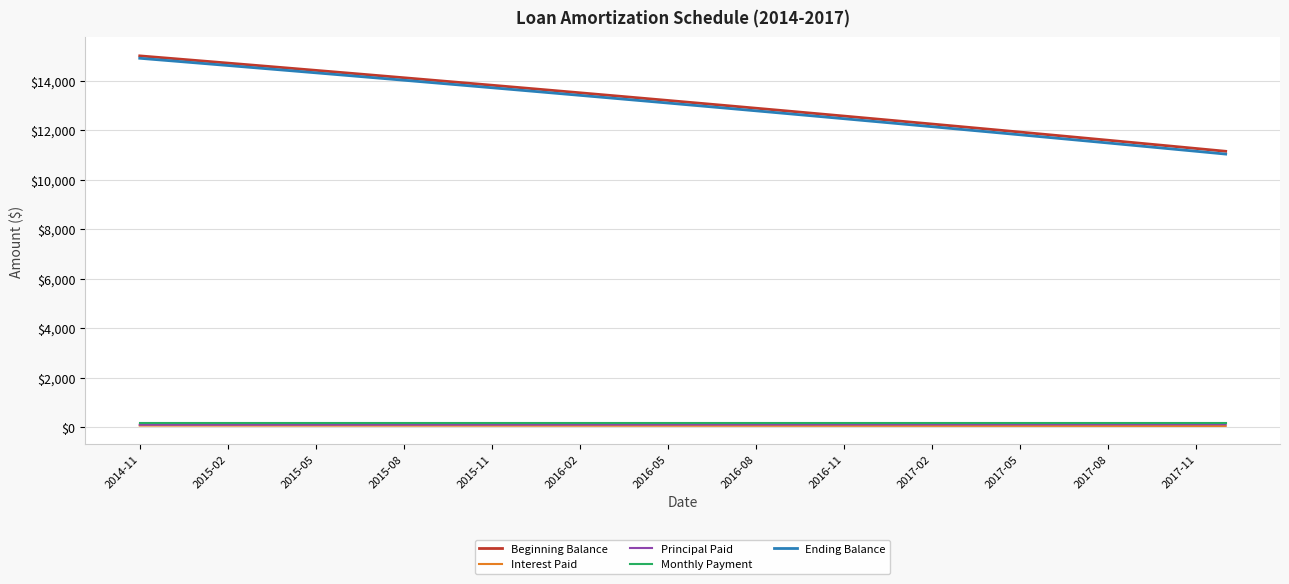

Which series has the widest spread of values?

Ending Balance